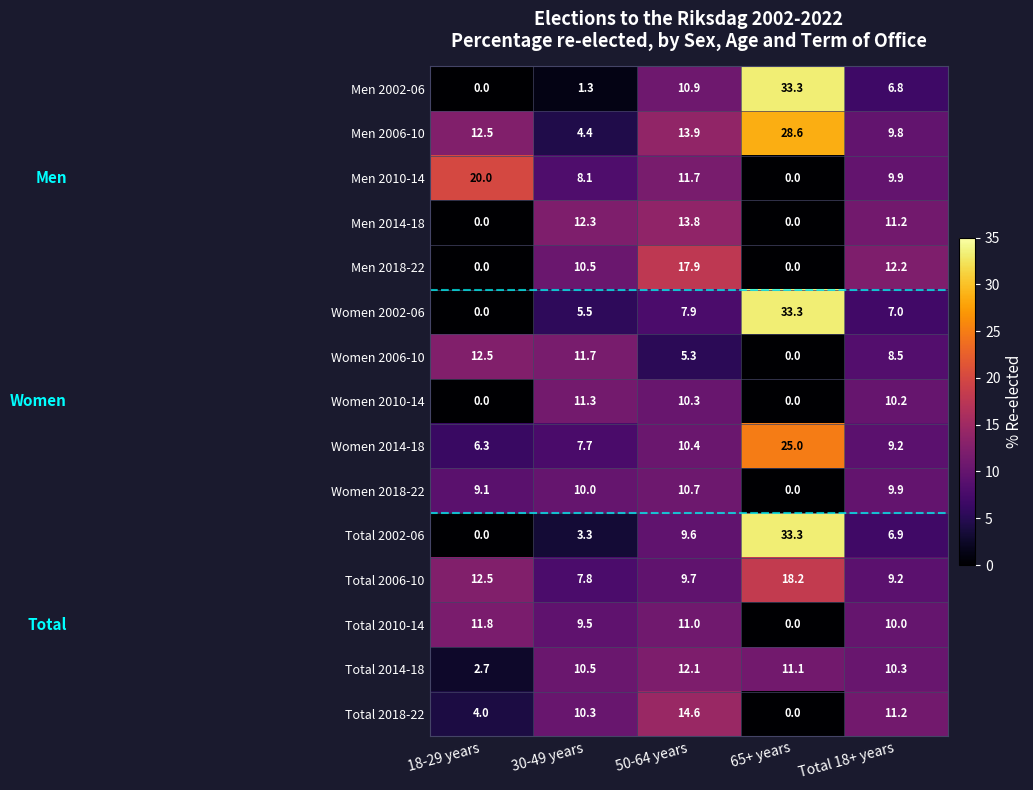

What is the sum of all Total 2002-06 values?

53.1